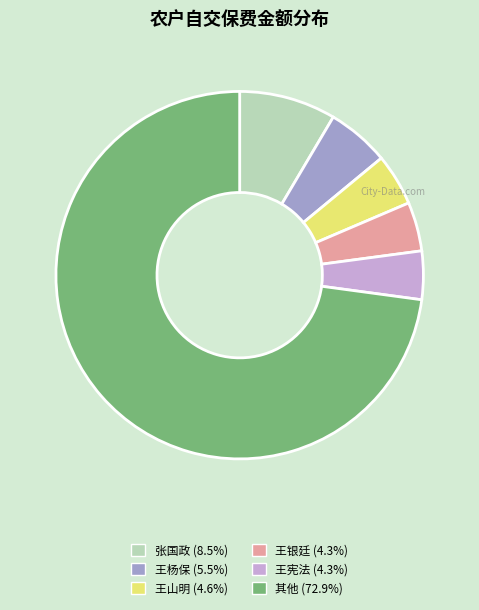

Combined, do 张国政 (8.5%) and 其他 (72.9%) account for over 50%?

Yes